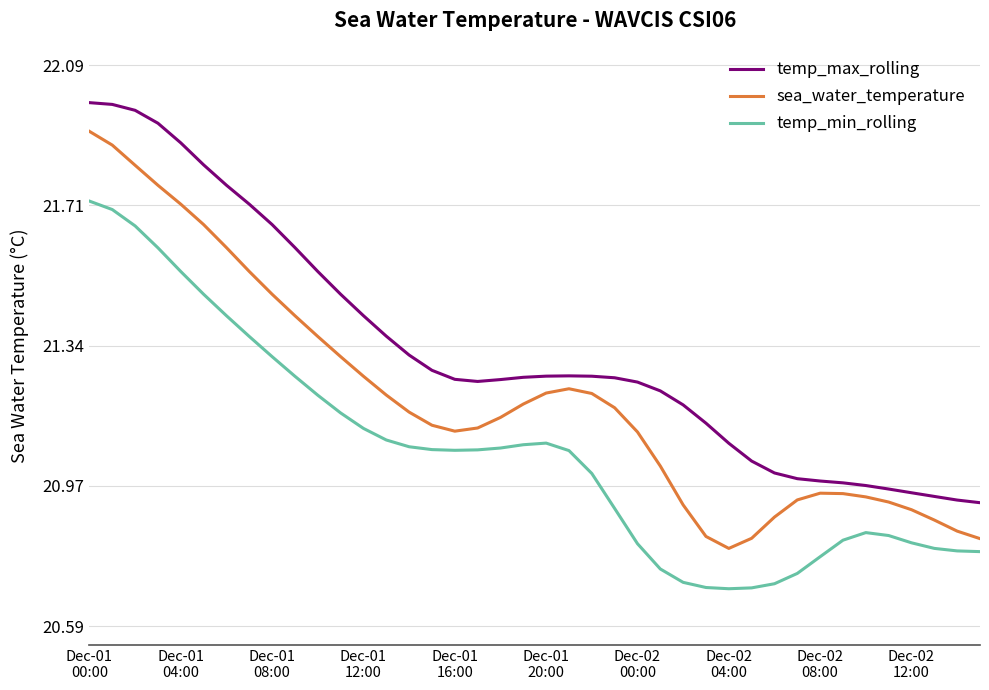

Which series has the widest spread of values?

sea_water_temperature